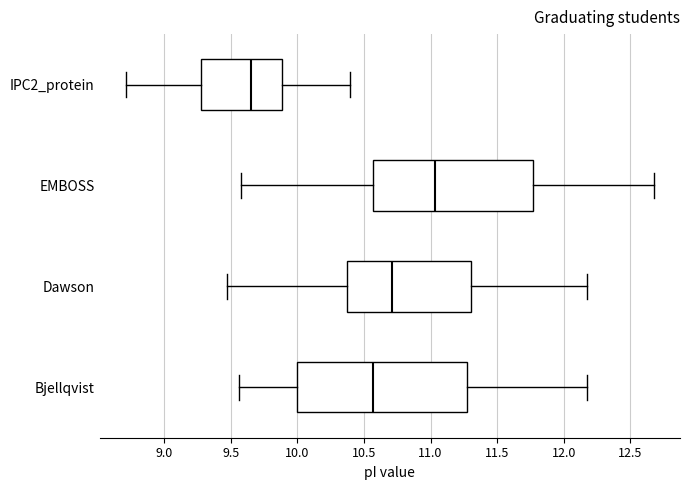

Which box's median line is the furthest to the left?

IPC2_protein